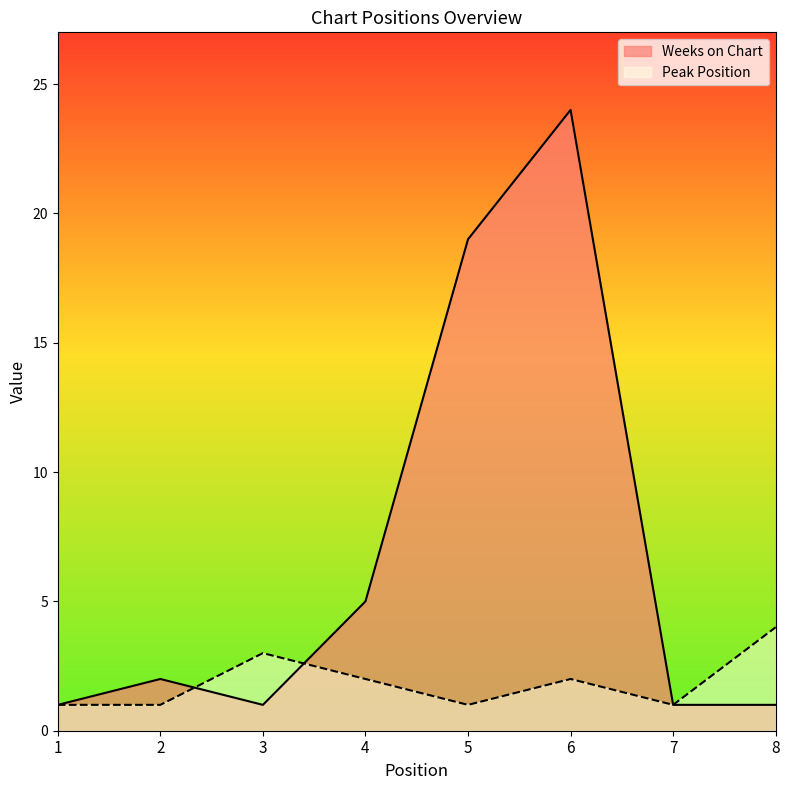

Reading left to right, transcribe all the data shown in this chart.

Weeks on Chart: 1	2	1	5	19	24	1	1
Peak Position: 1	1	3	2	1	2	1	4